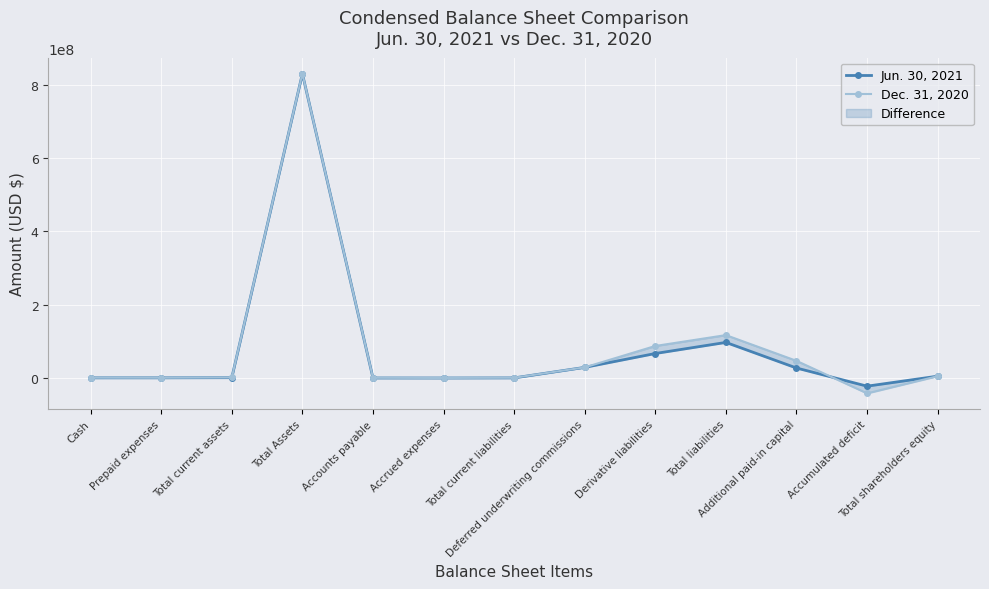

What is the label of the 5th point from the right?

Derivative liabilities